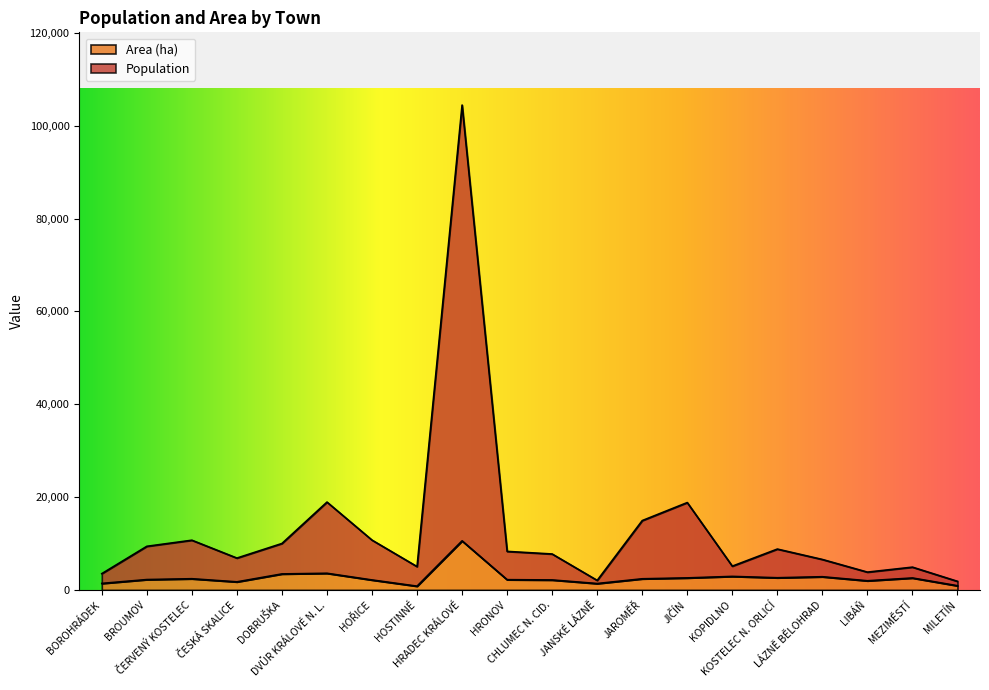

What is the minimum value for Area (ha)?

806.7